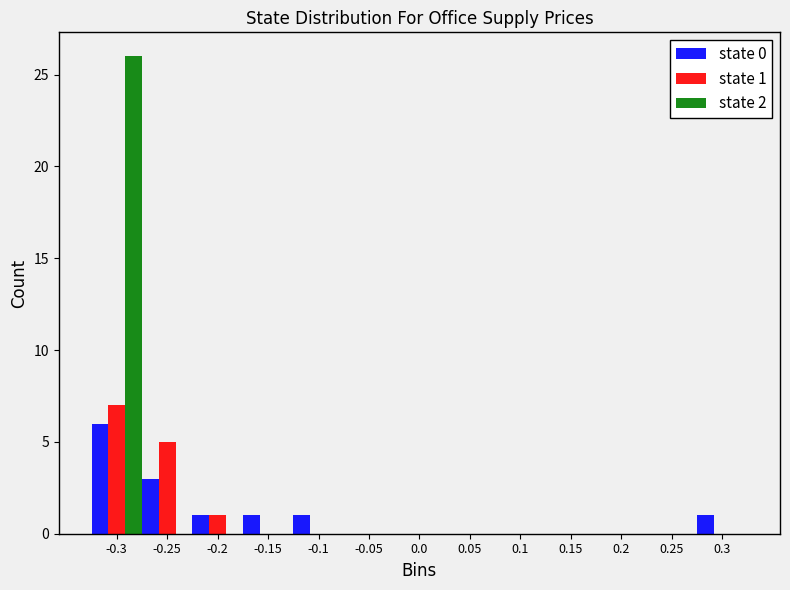

In the state 2 series, which range on the x-axis has the tallest bar?

-0.325 to -0.275